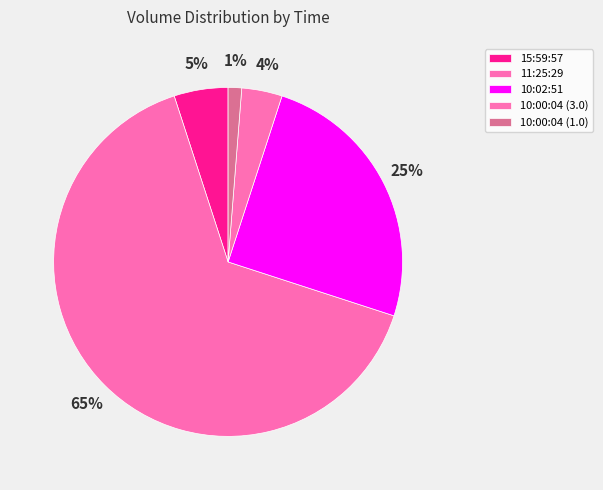

What percentage is the 10:02:51 slice, to the nearest percent?

25%